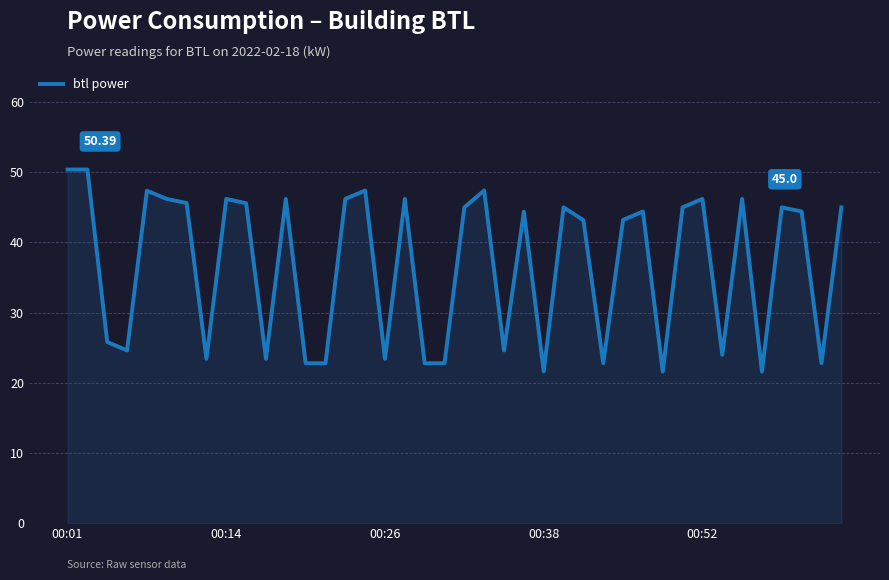

What is the difference between the maximum and minimum values?

28.8